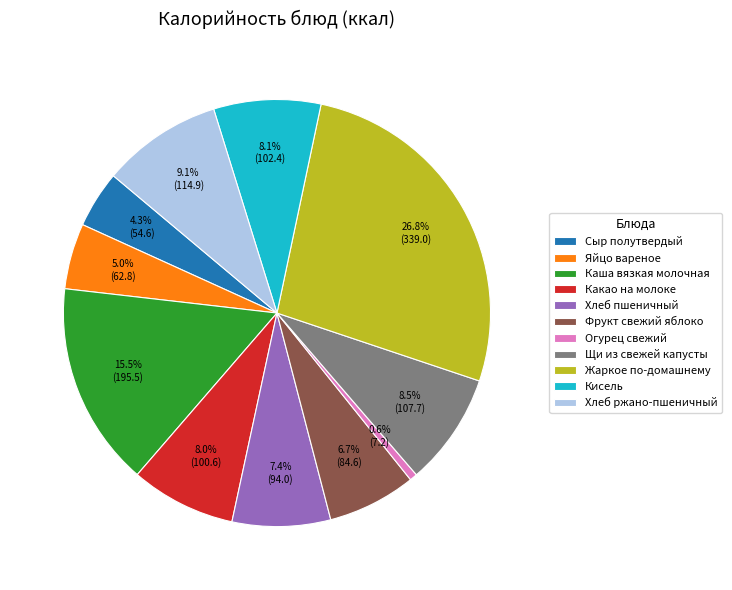

Does any single category account for the majority?

No